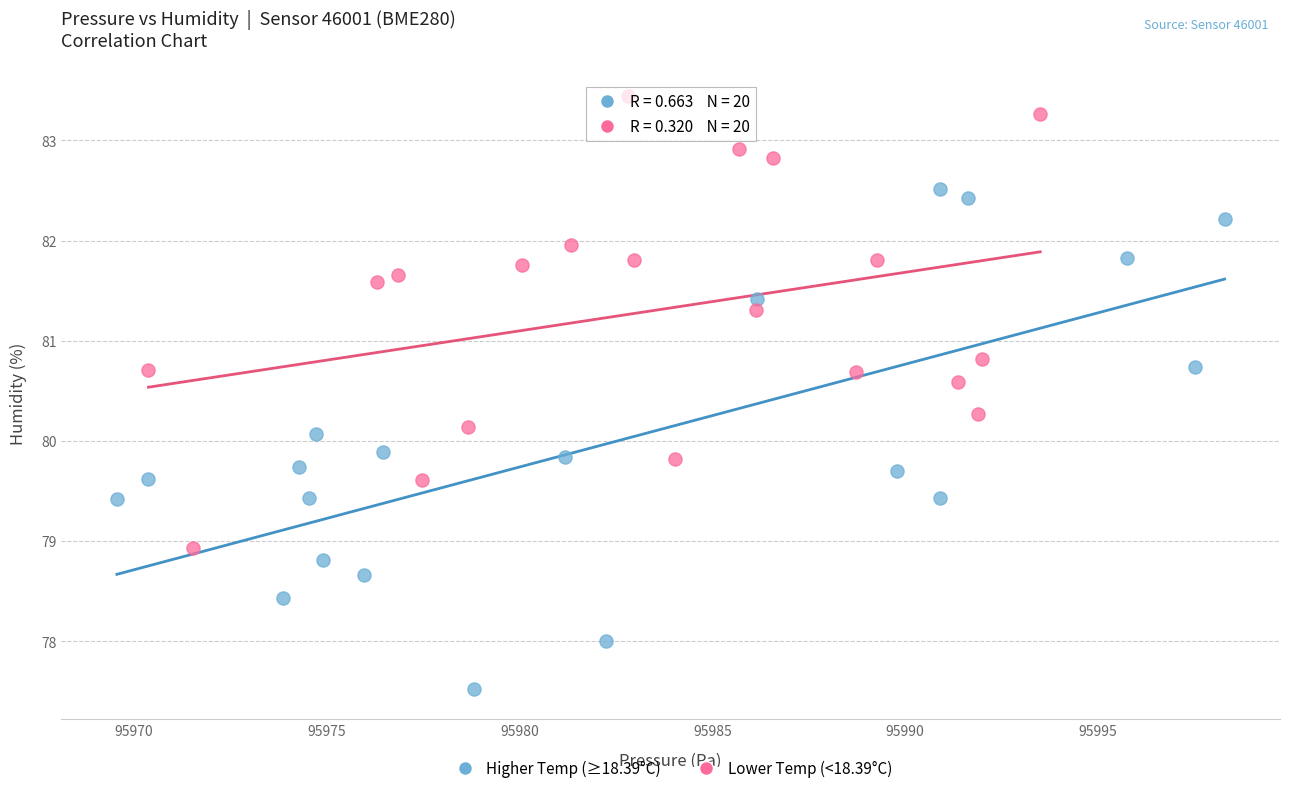

Which series contains the lowest Y value?

Higher Temp (≥18.39°C)